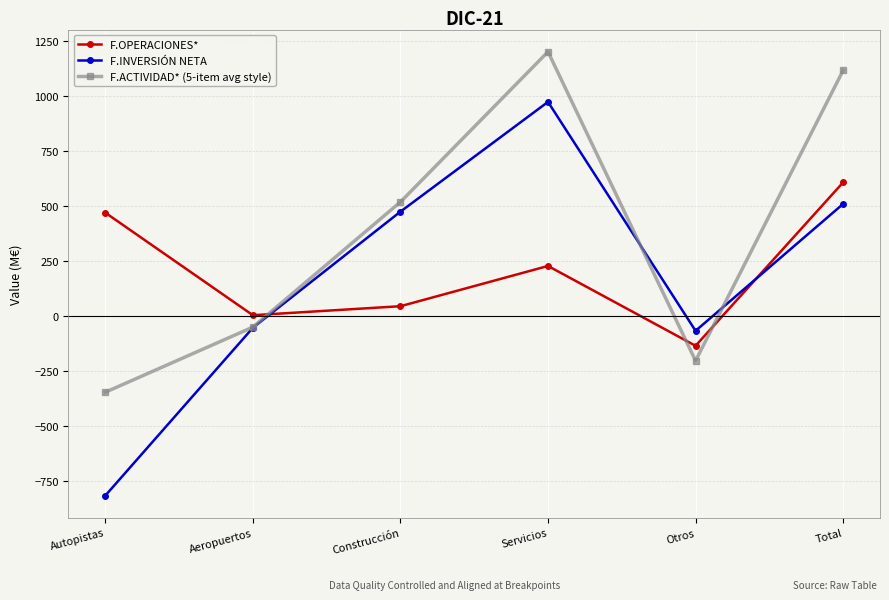

How many values in F.INVERSIÓN NETA are above zero?

3